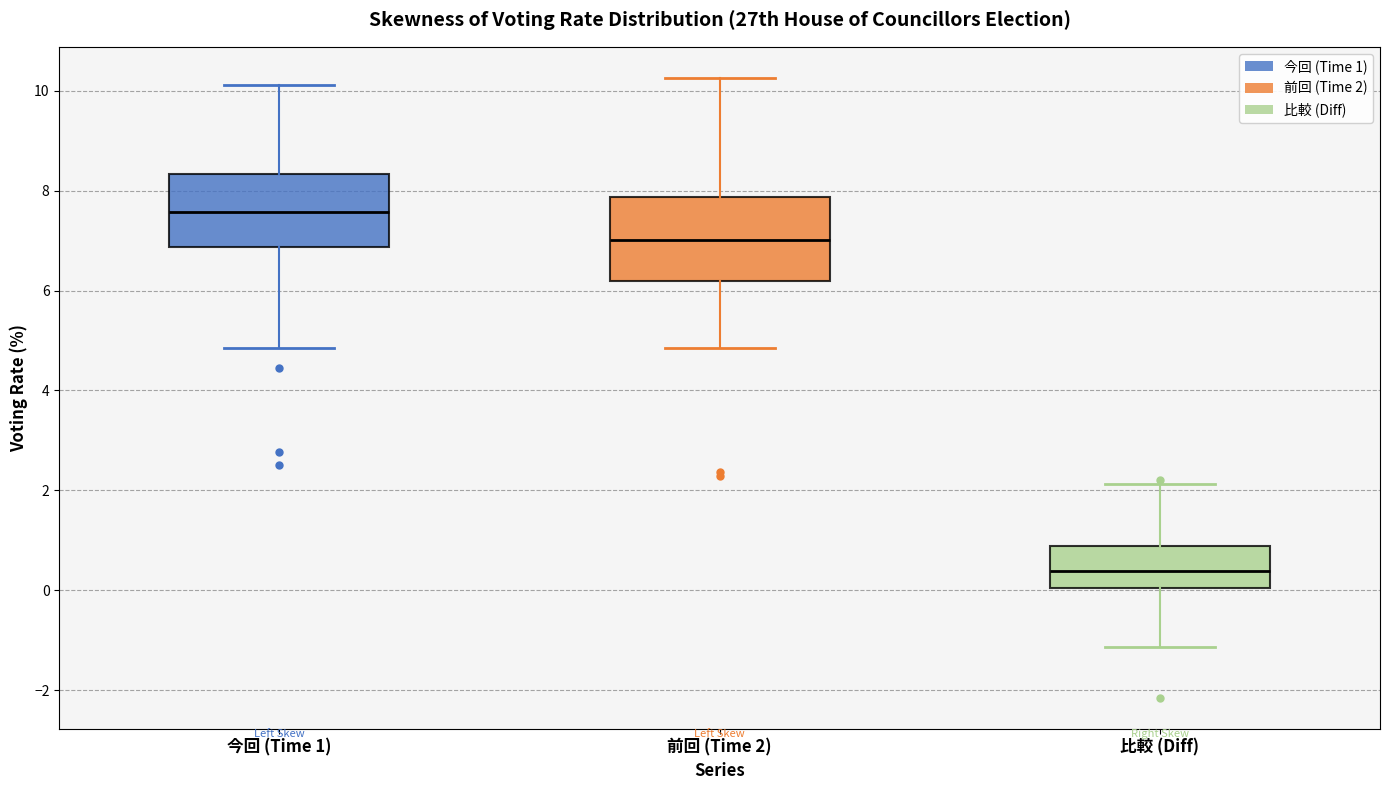

Which box's median line is the lowest?

比較 (Diff)